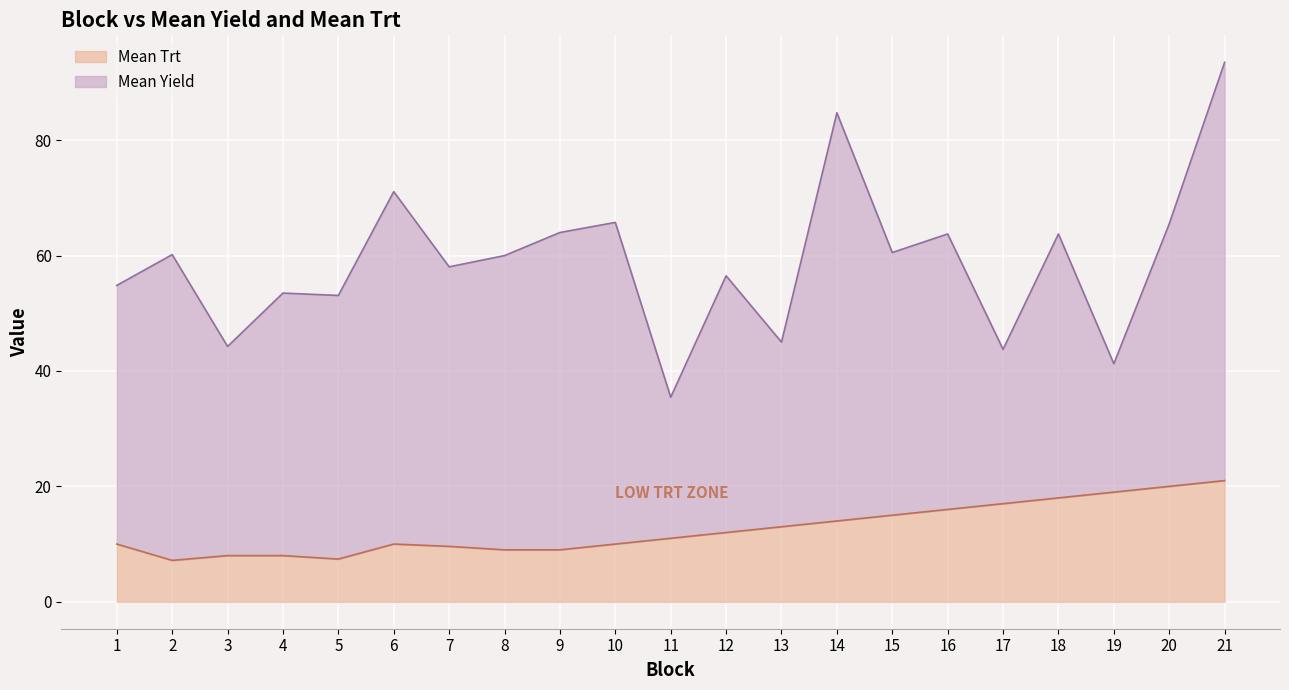

List the labels in order of value, largest first.

21, 20, 19, 18, 17, 16, 15, 14, 13, 12, 11, 1, 6, 10, 7, 8, 9, 3, 4, 5, 2